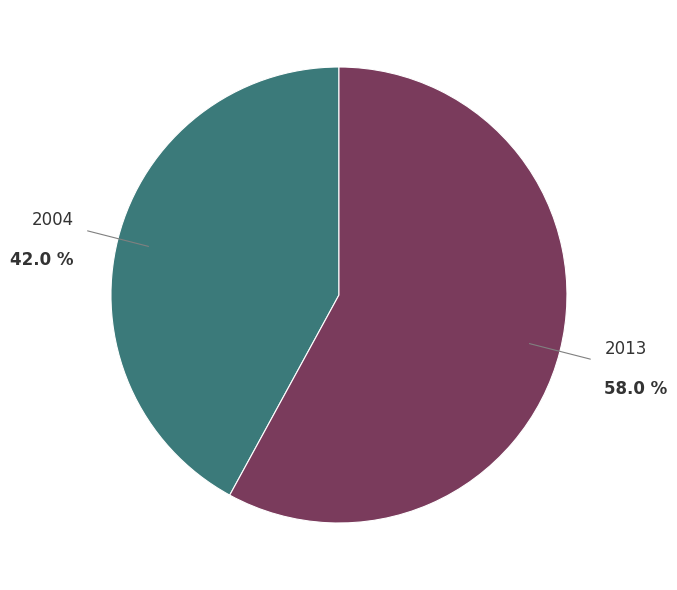

Is there a majority slice in this chart?

Yes